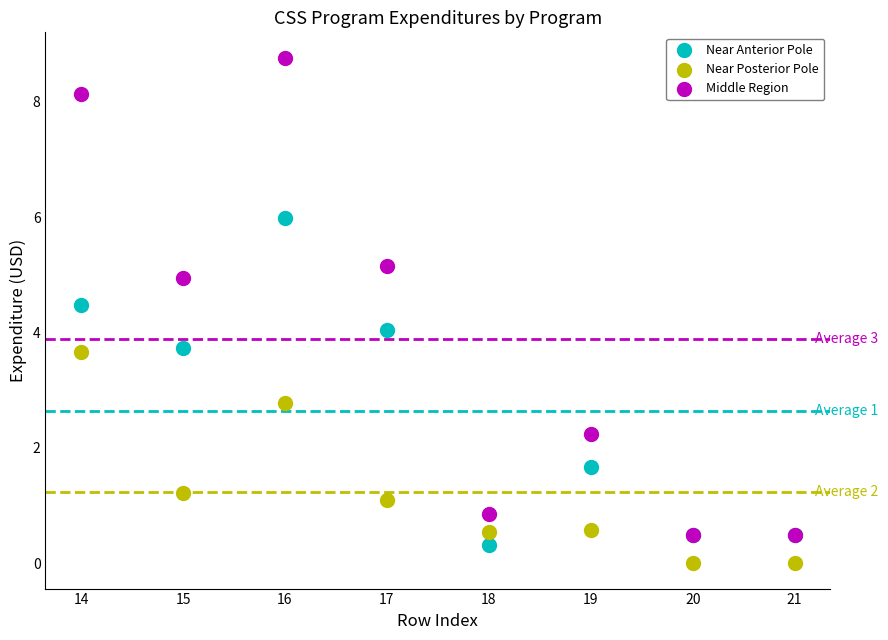

What are all the series names shown in the legend?

Near Anterior Pole, Near Posterior Pole, Middle Region